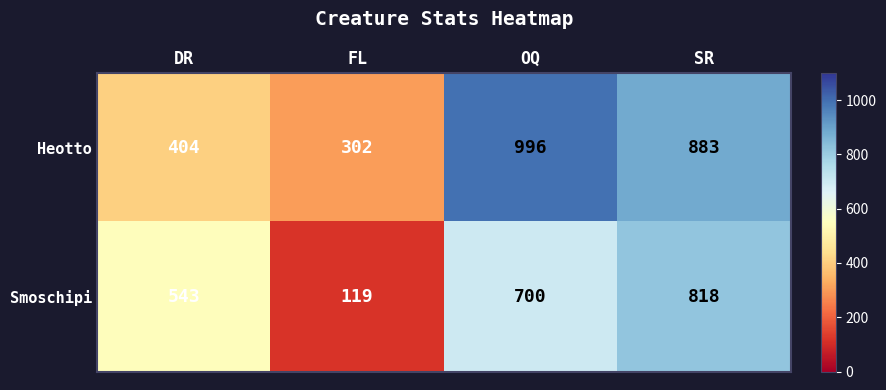

Which category has the lowest value in the Smoschipi series?

FL